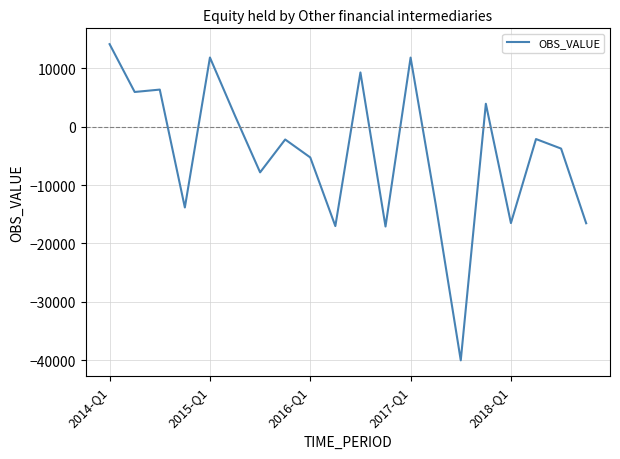

What is the greatest value displayed?

14120.4